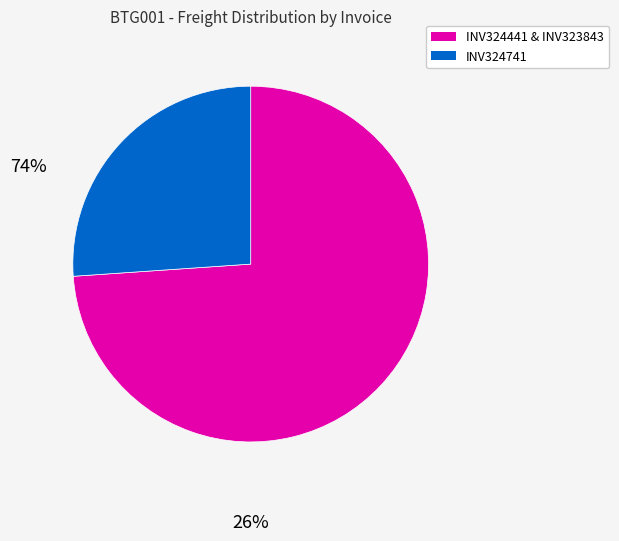

Which slice is the smallest?

INV324741